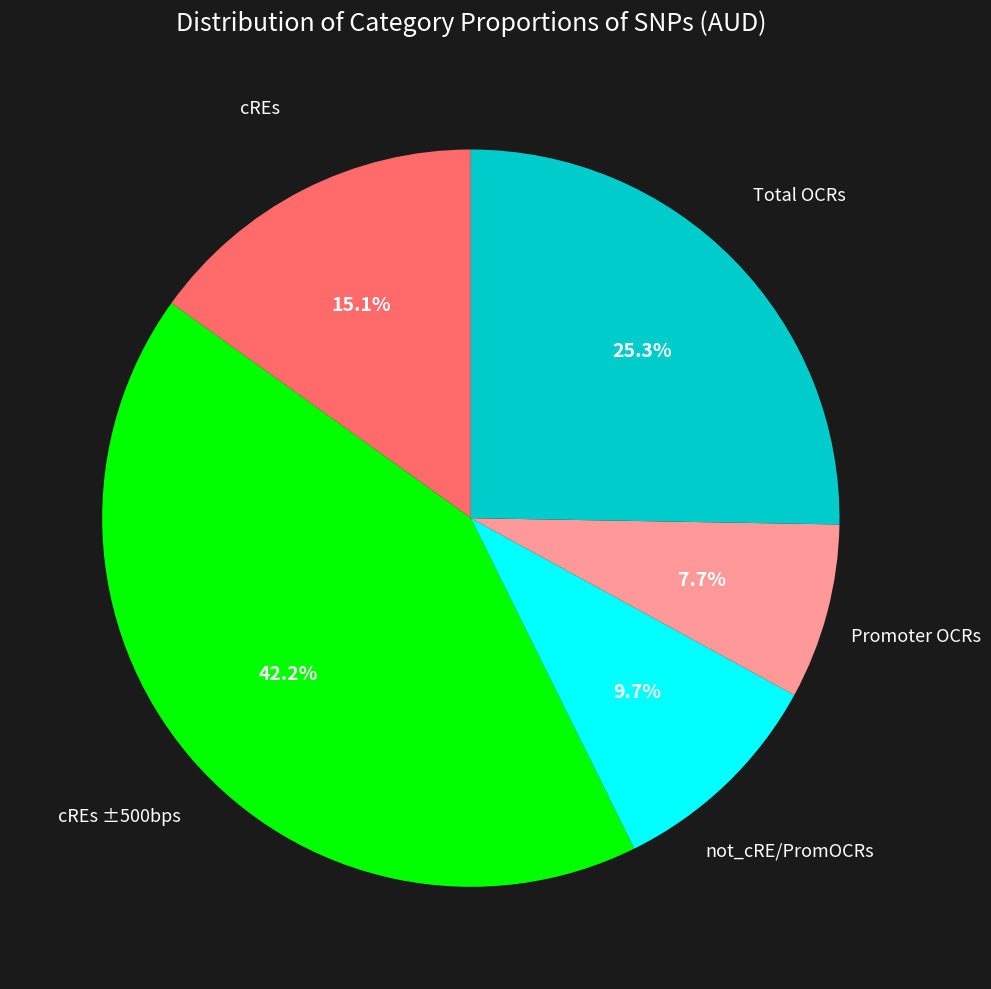

Do Total OCRs and cREs together represent more than half of the pie?

No